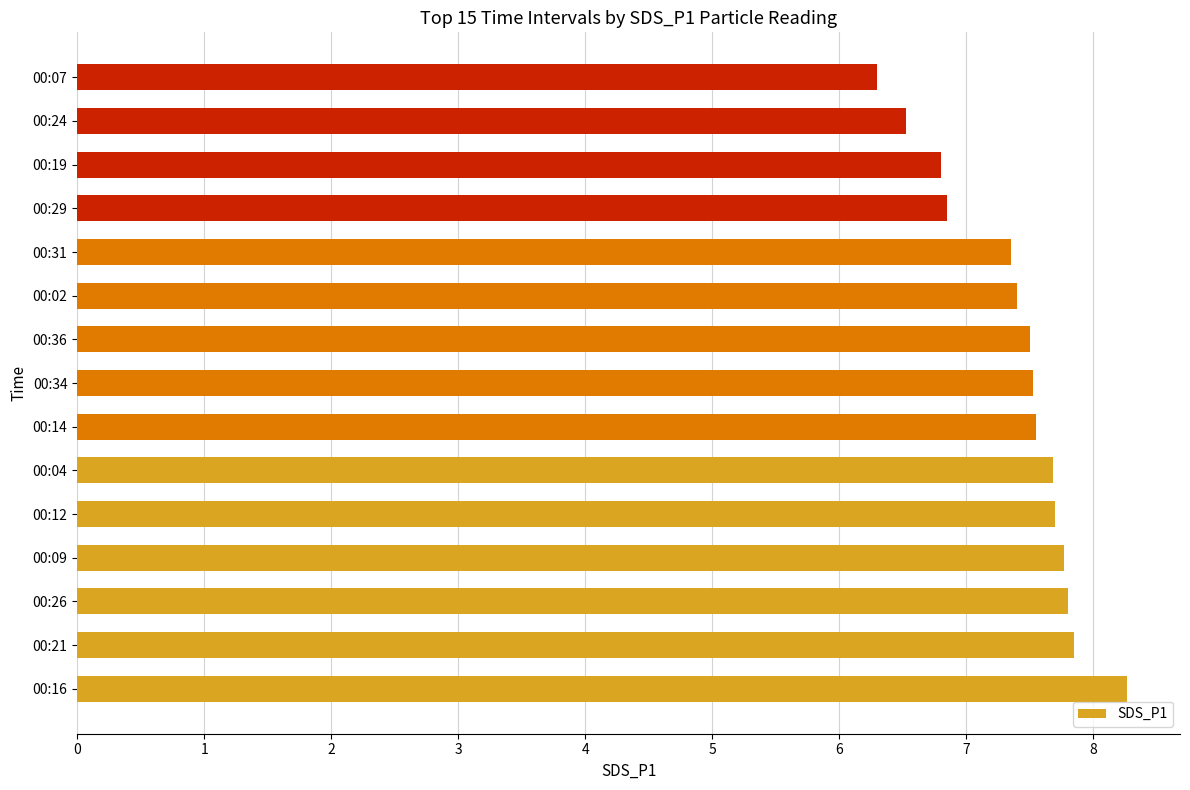

Which has a higher value, 00:26 or 00:29?

00:26